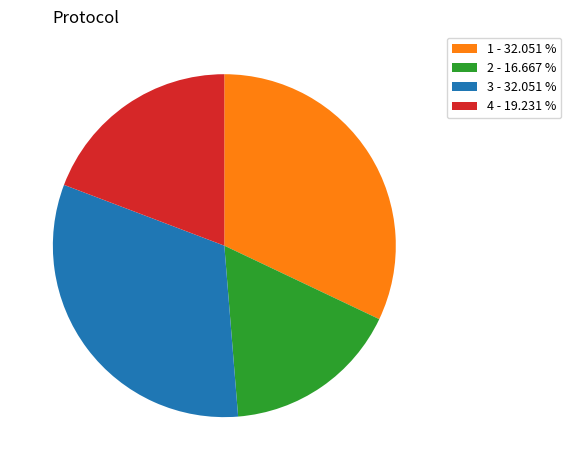

Does any single category account for the majority?

No